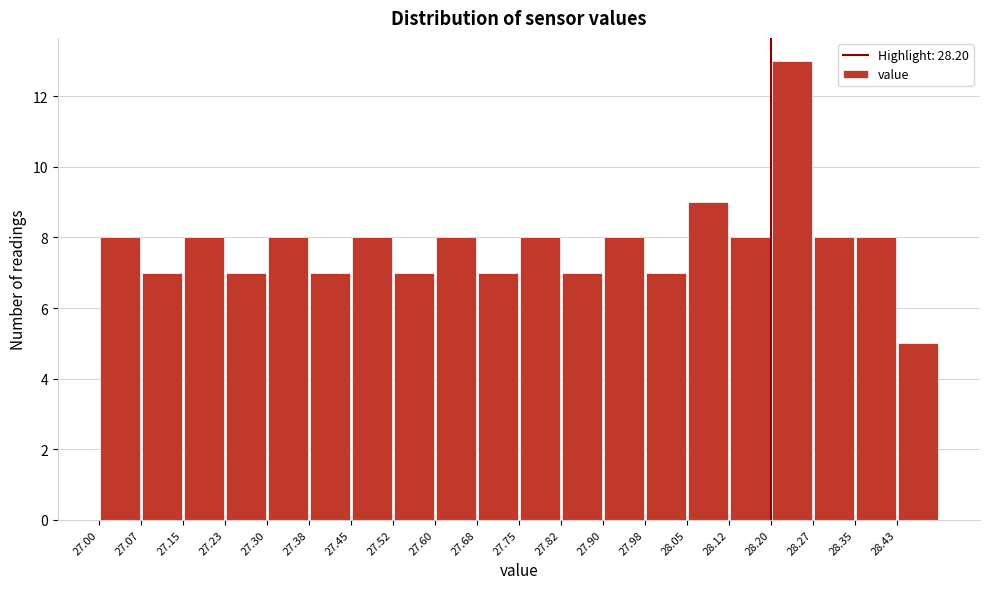

Over which range of the x-axis is the bar tallest?

28.200 to 28.275